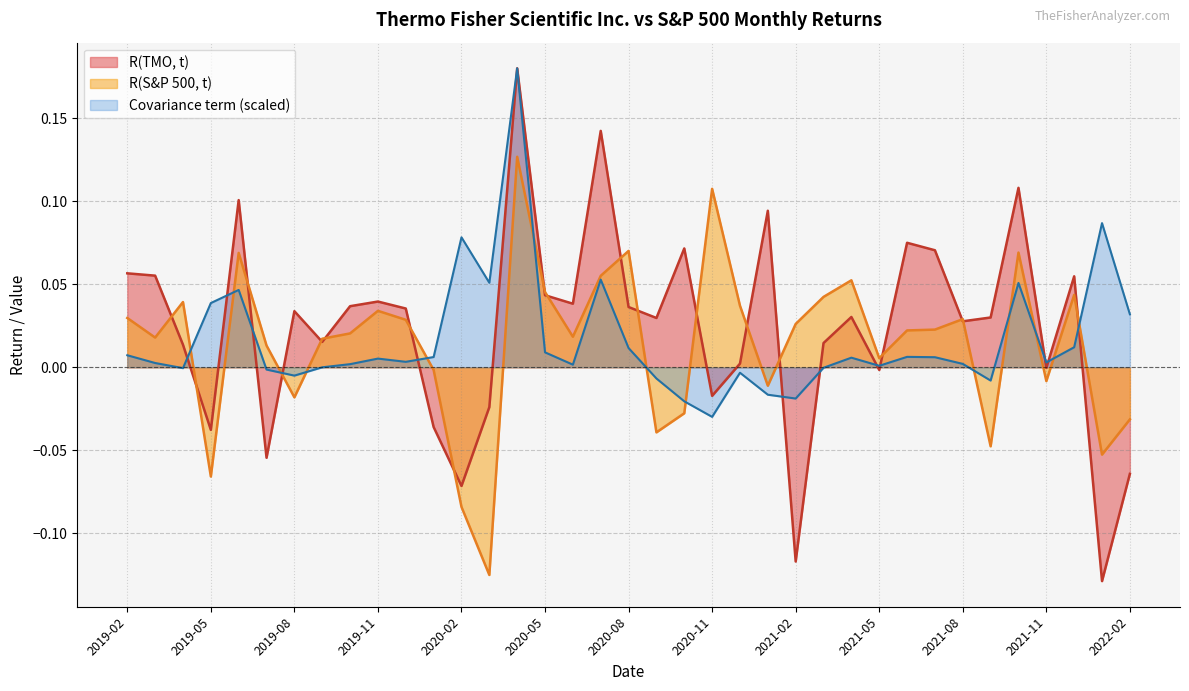

Count the number of data series in this chart.

3